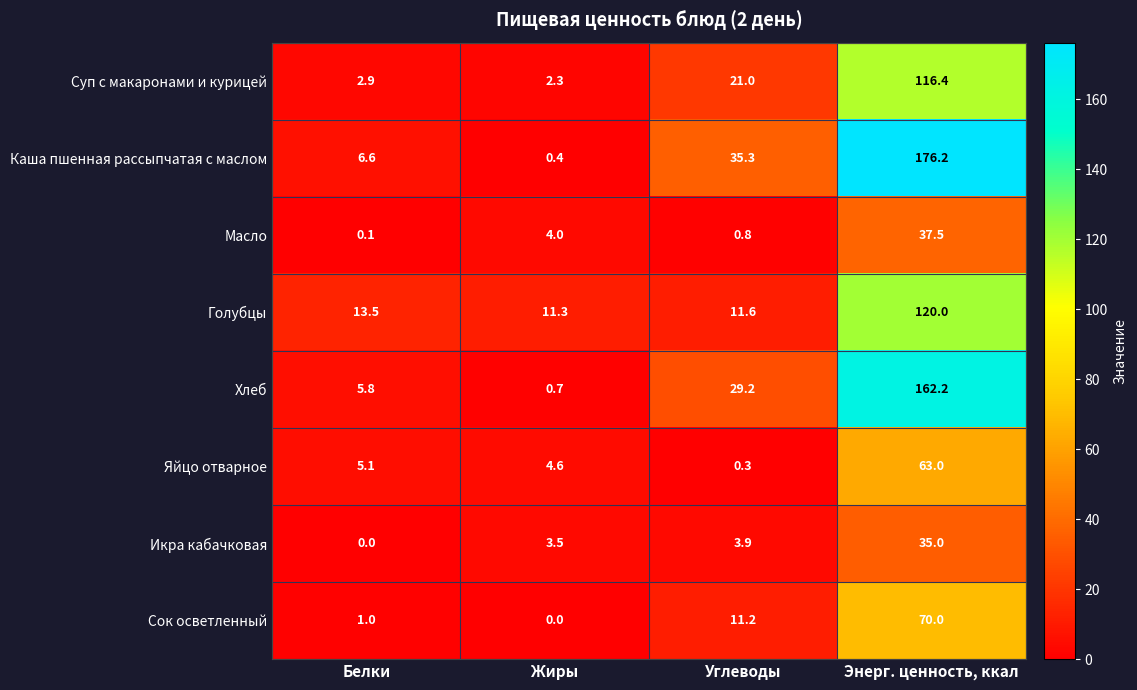

At which category is the sum across all series the highest?

Энерг. ценность, ккал